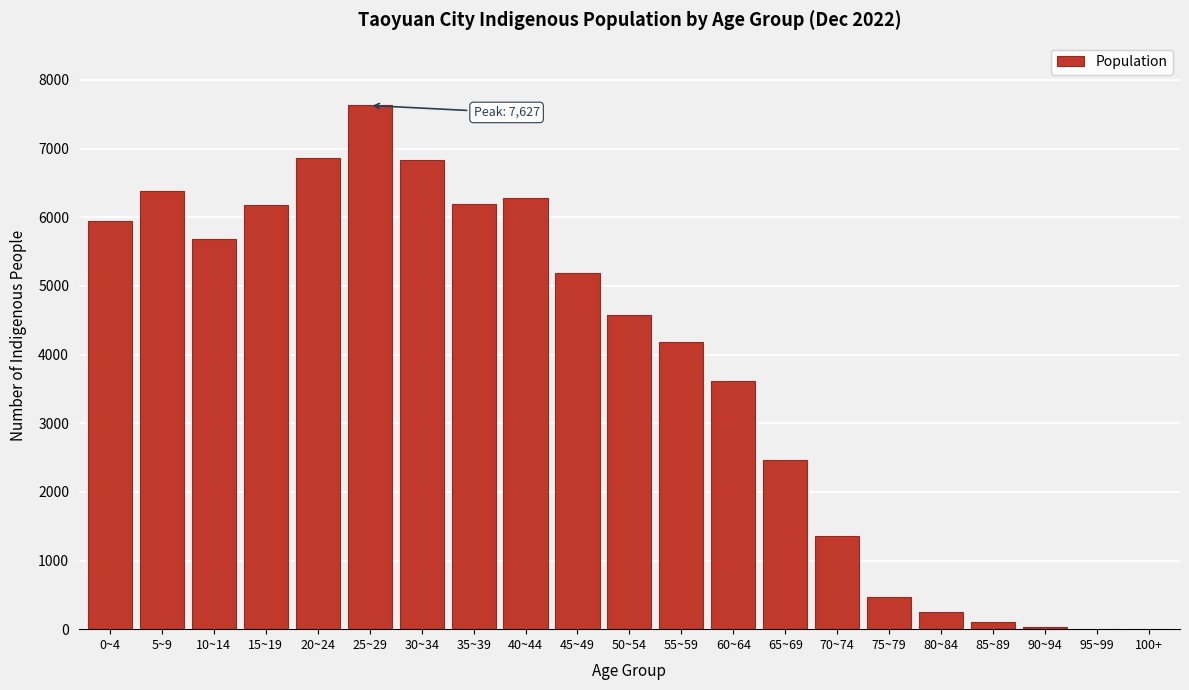

Is it true that the value at 75~79 is 465?

True